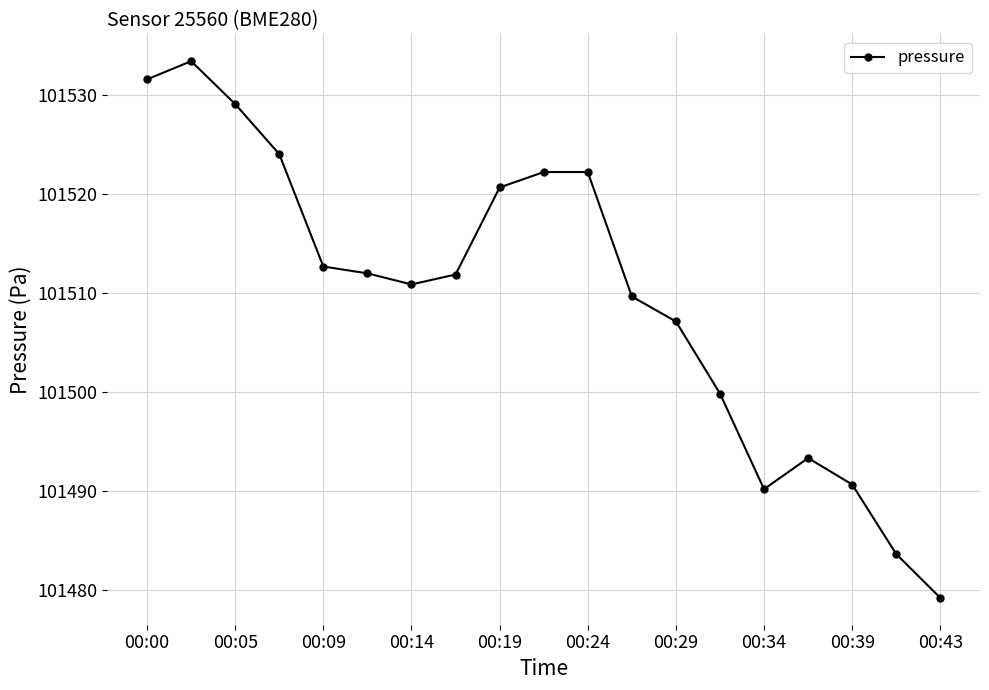

What is the difference between the second highest and minimum values?

52.5